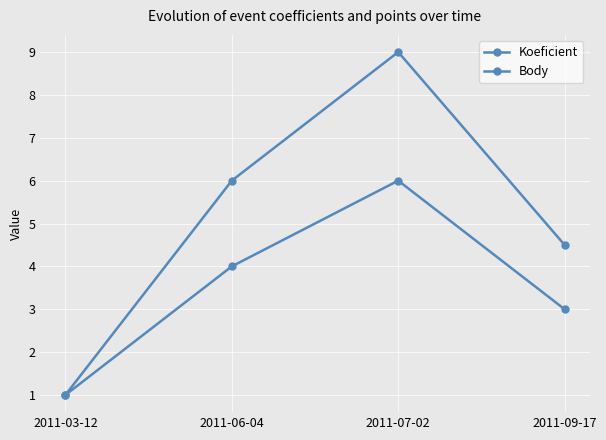

Read the Koeficient value at 2011-03-12.

1.0